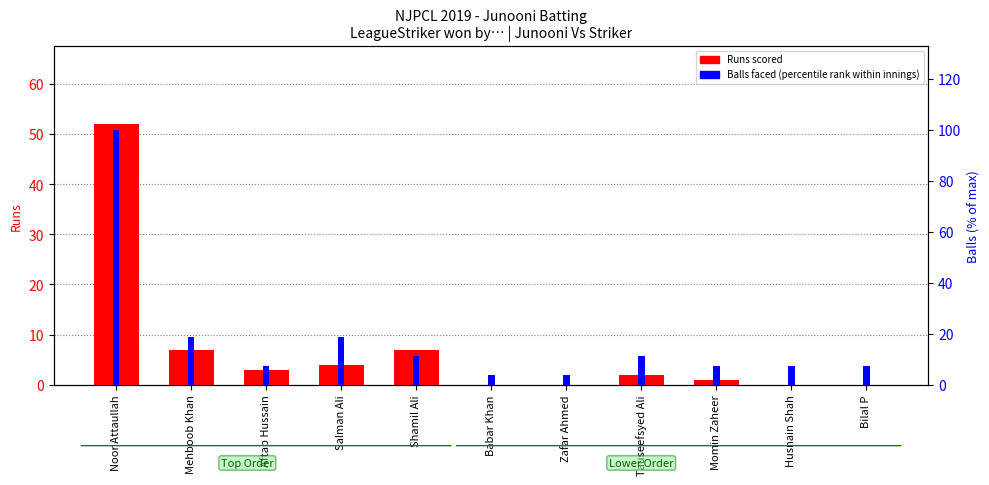

Reading right to left, transcribe all the data shown in this chart.

Runs: 0.0	0.0	1.0	2.0	0.0	0.0	7.0	4.0	3.0	7.0	52.0
Balls (percentile rank within innings): 7.4	7.4	7.4	11.1	3.7	3.7	11.1	18.5	7.4	18.5	100.0